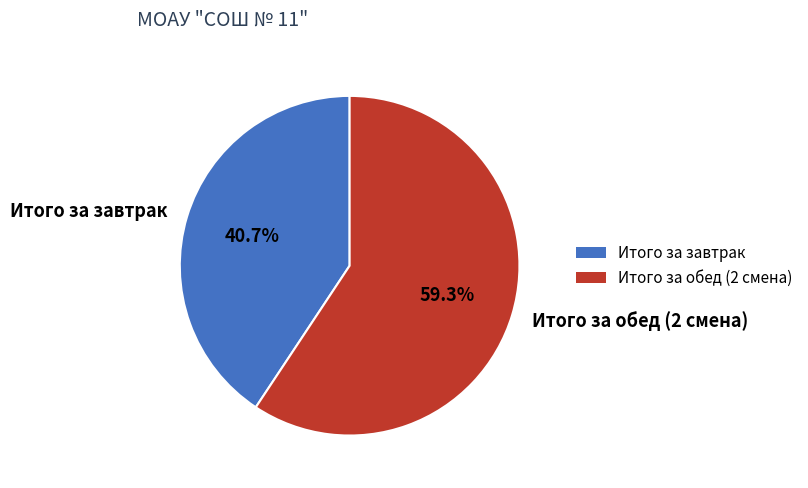

Count the number of slices in the pie.

2